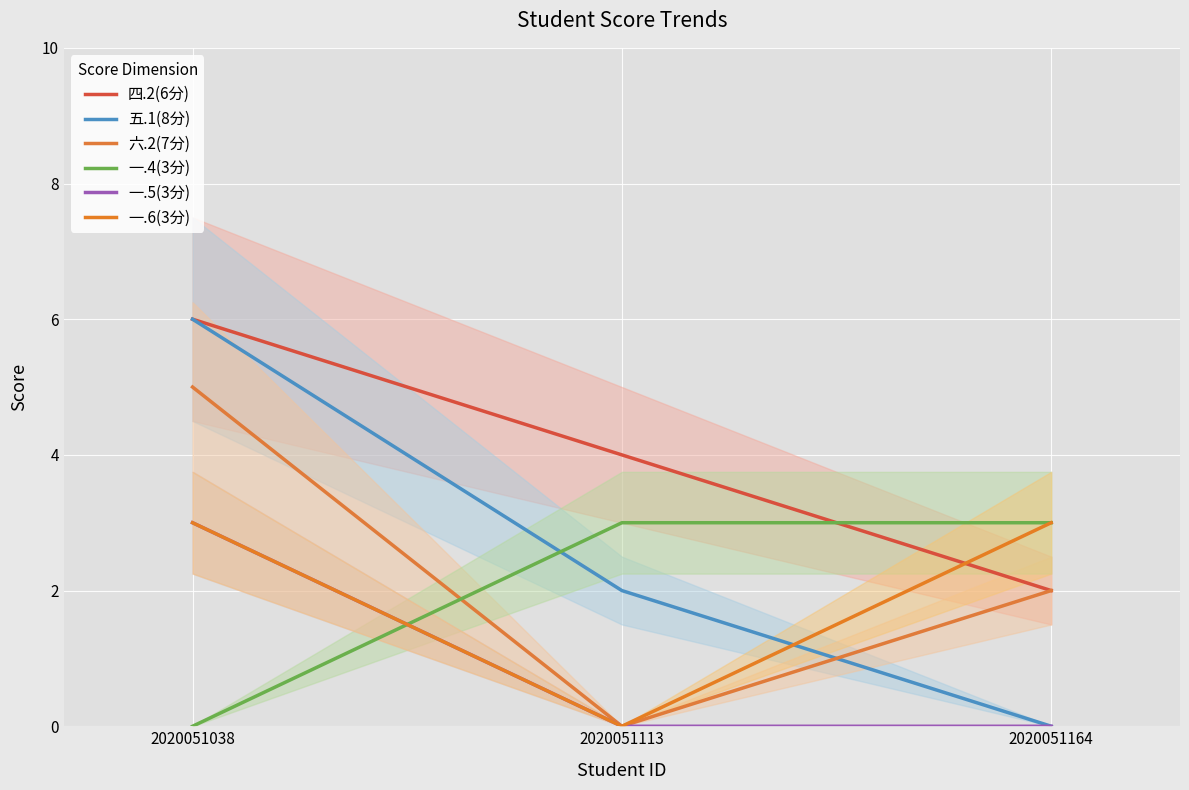

Count the 六.2(7分) values in the range 0 to 5.

3